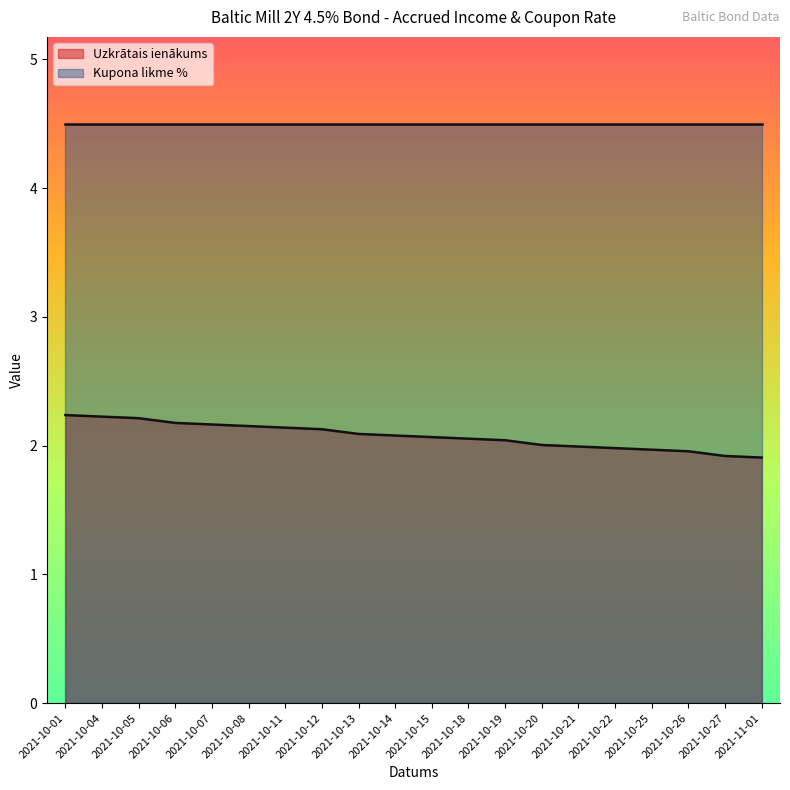

What is the average value?

2.1